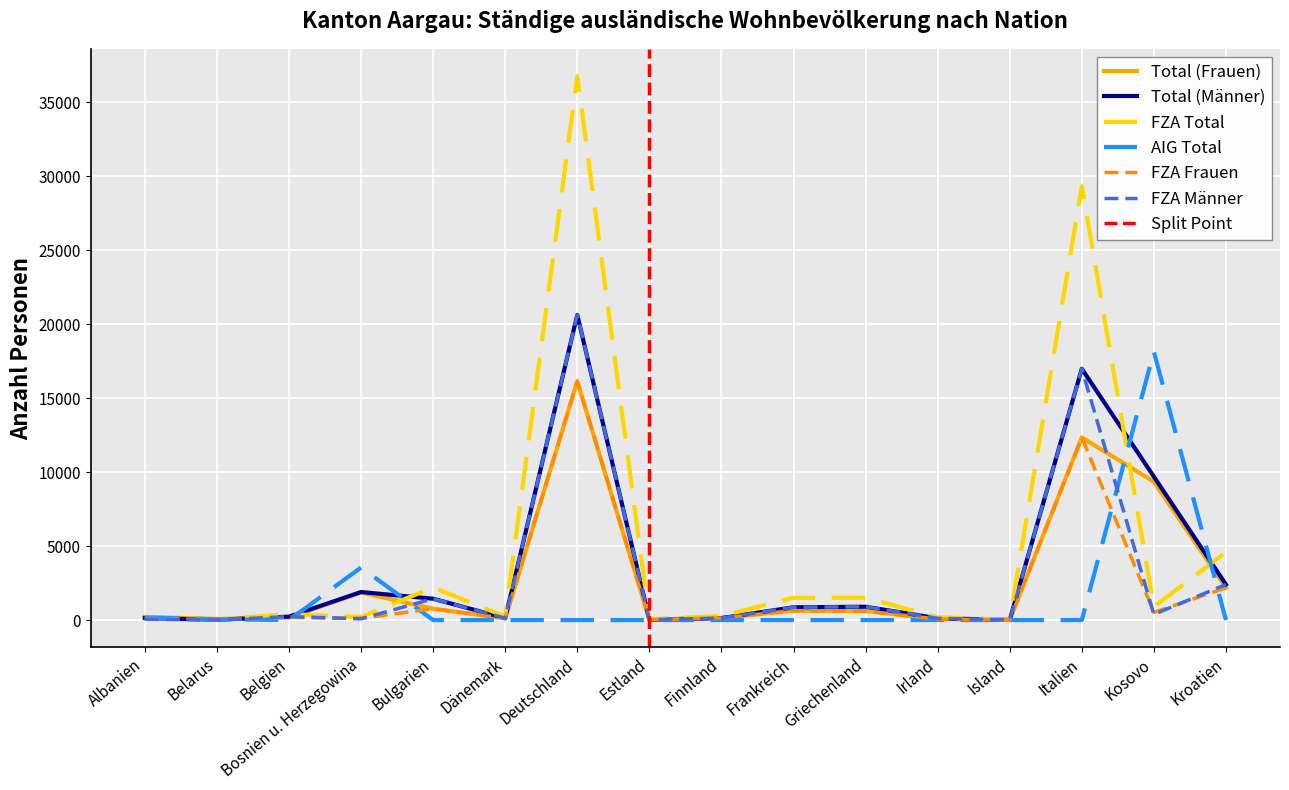

Where do AIG Total and Total (Männer) first cross each other?

Belarus and Belgien